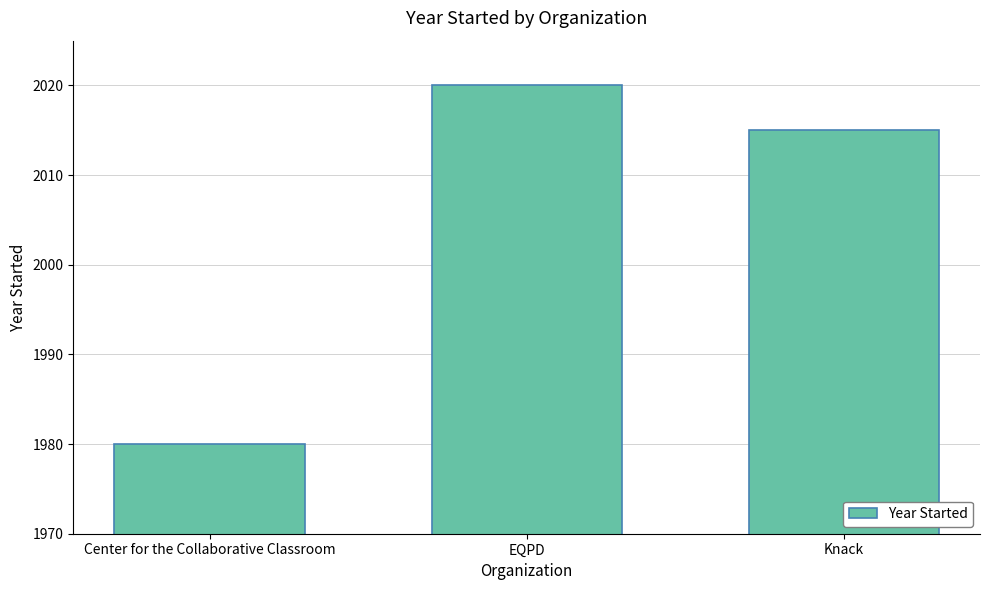

How many data points are less than 2015?

1